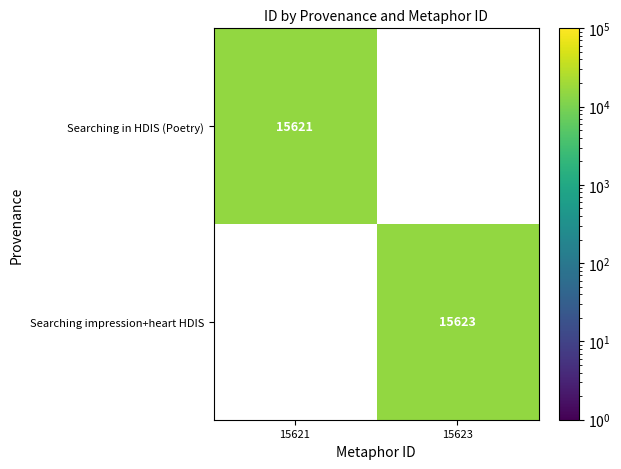

Rank the series by their maximum value, from lowest to highest.

Searching in HDIS (Poetry), Searching impression+heart HDIS